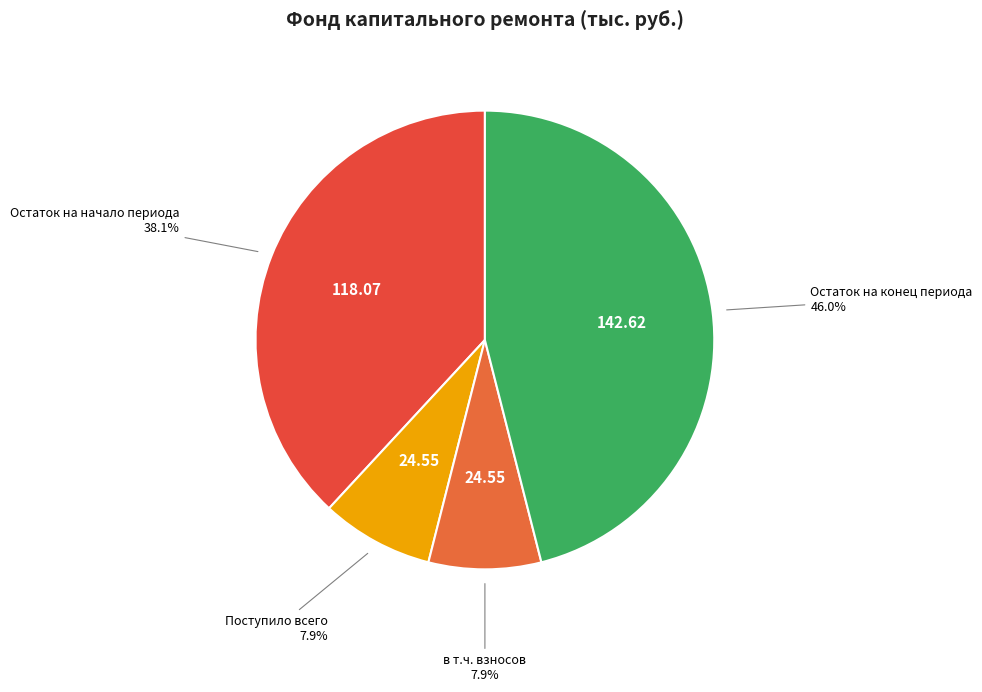

Which slice is the largest?

Остаток на конец периода